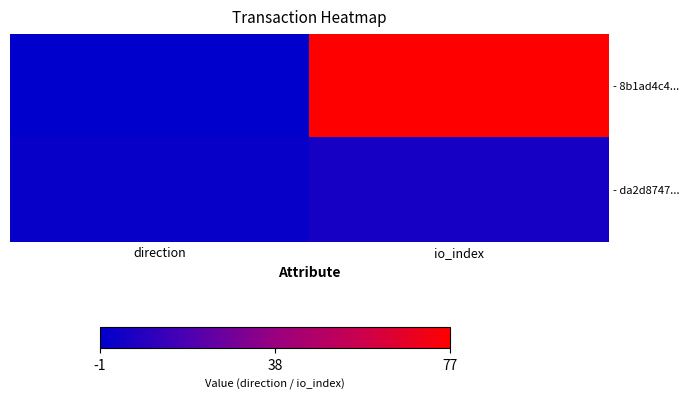

How many series are shown in this chart?

2